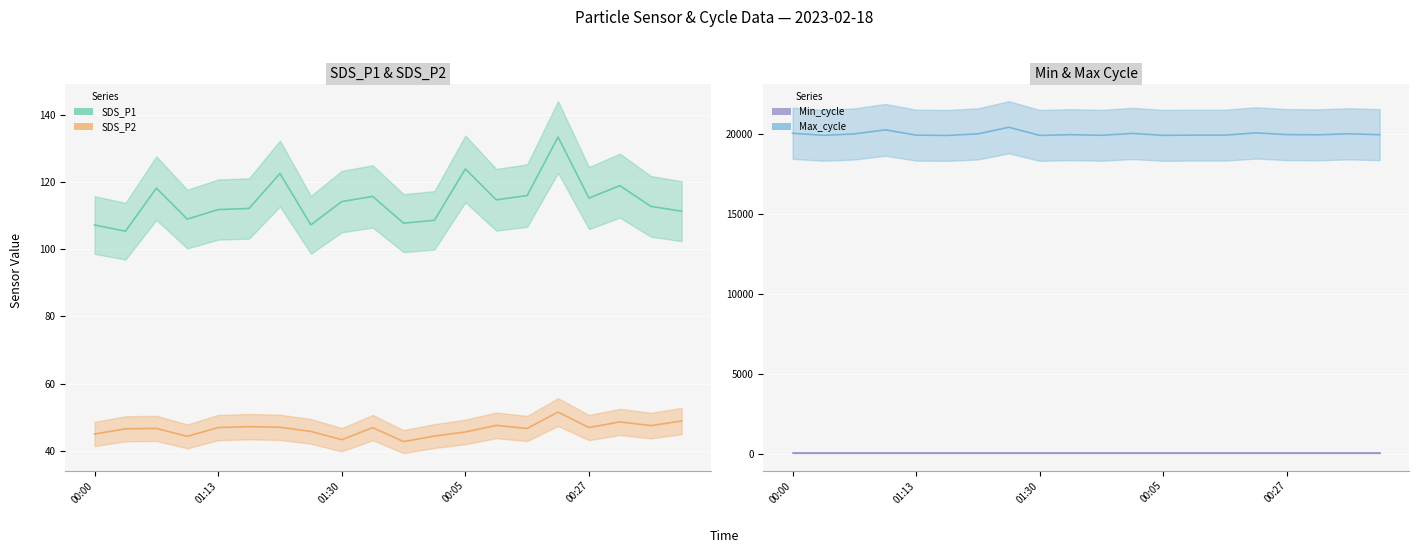

What is the sum of all SDS_P2 values?

931.0